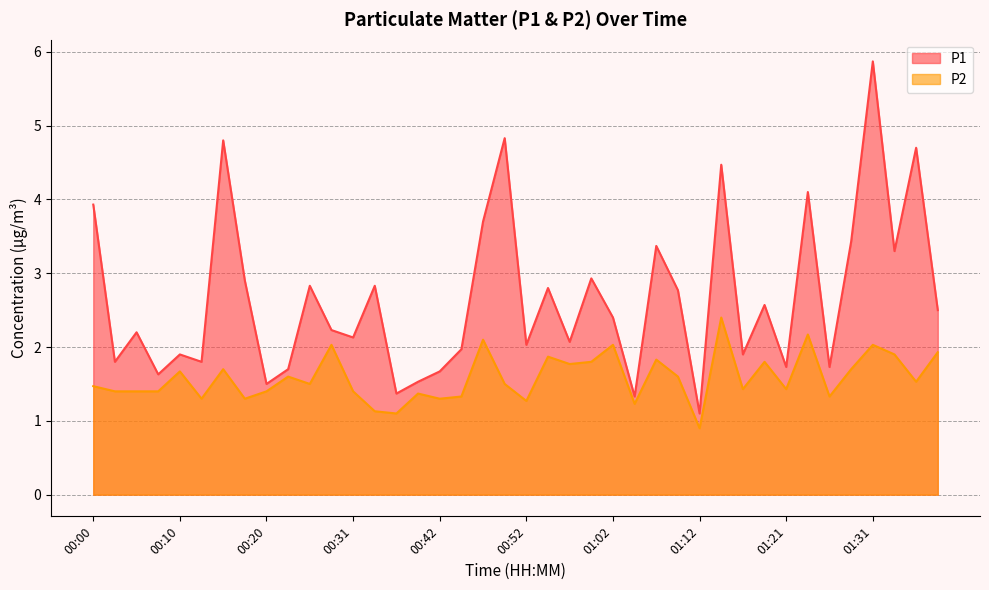

Where is the first local minimum for P2?

00:12